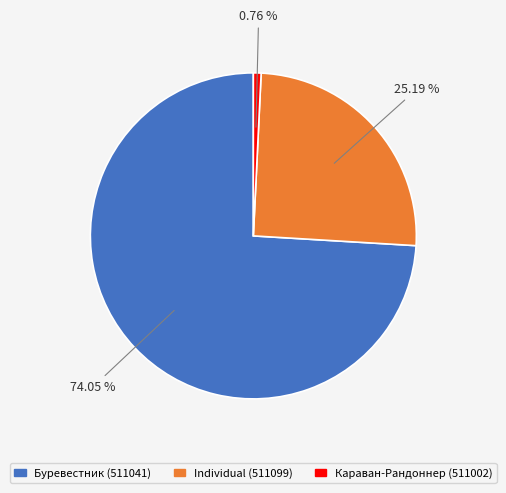

How many slices are in this pie chart?

3